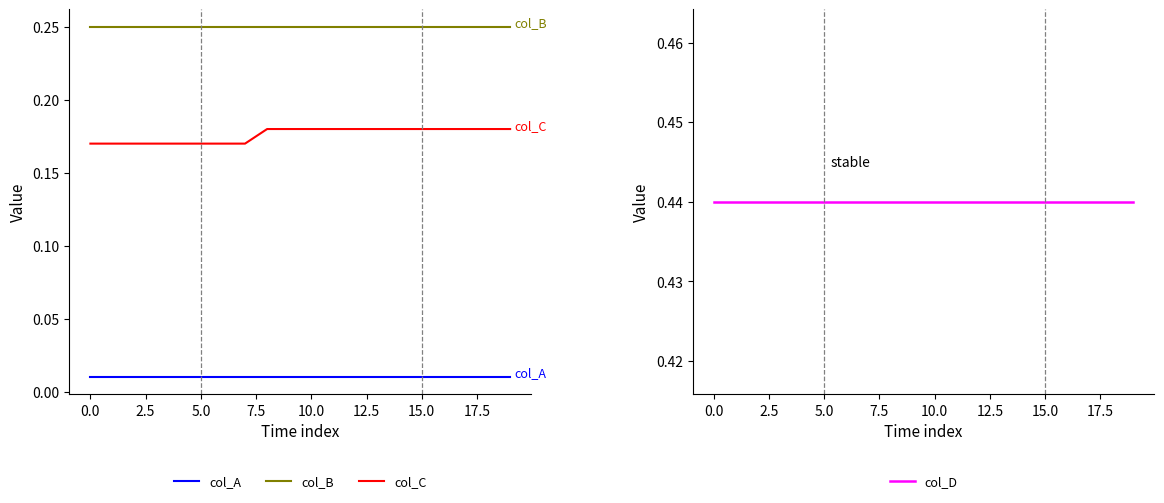

True or false: col_A and col_B intersect in this chart.

False